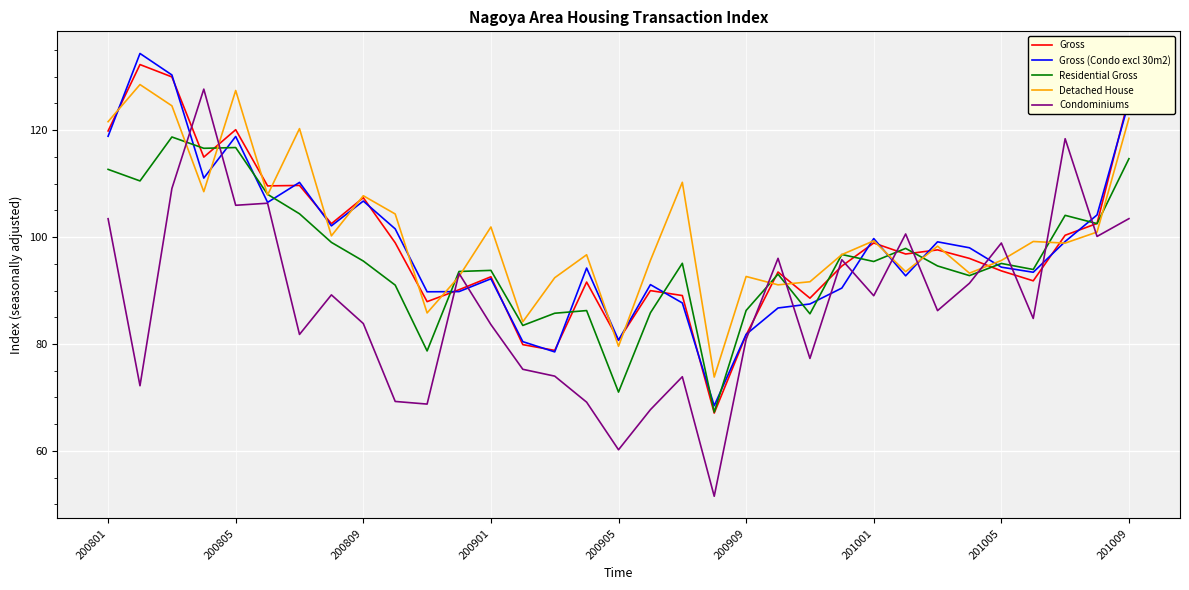

How many lines are shown in the chart?

5